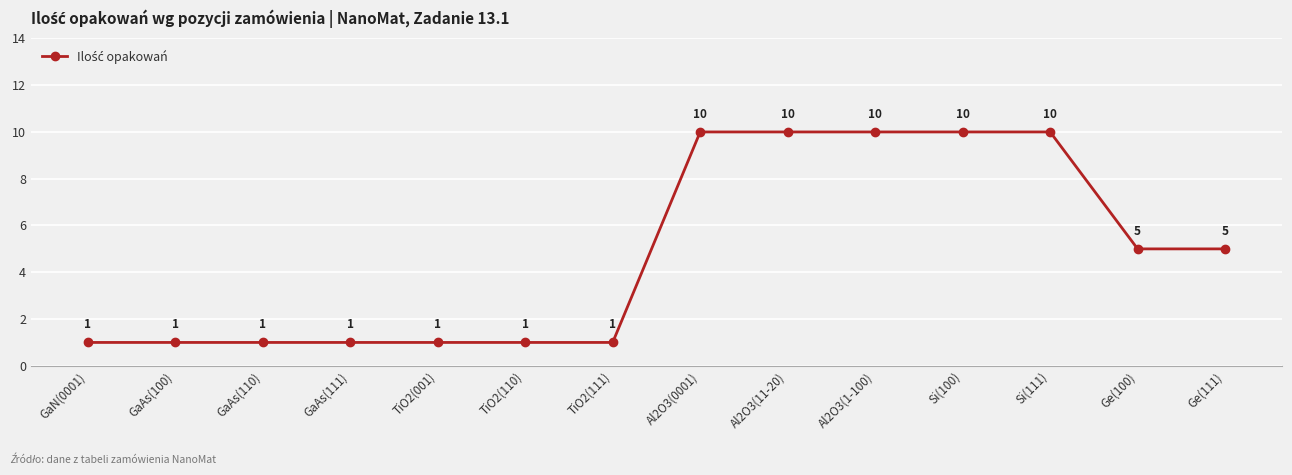

Does the chart have visible grid lines?

Yes